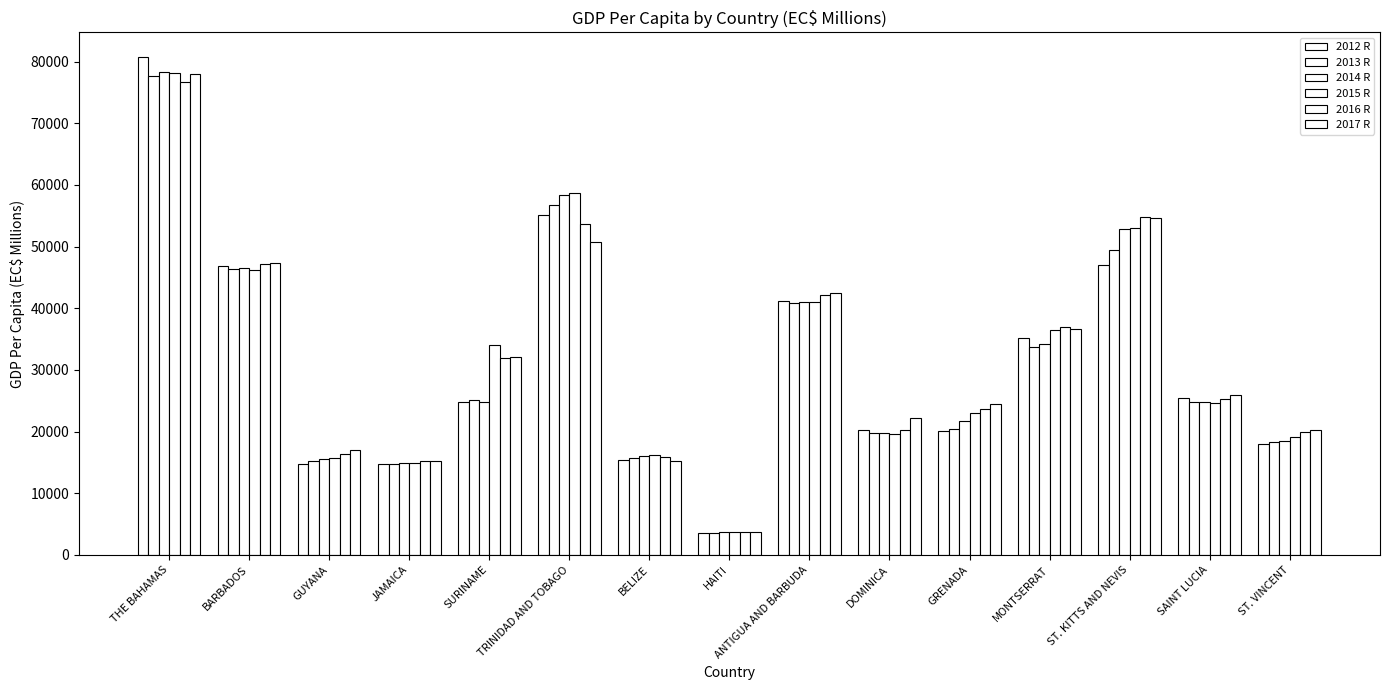

Which has a higher value, GUYANA or GRENADA?

GRENADA